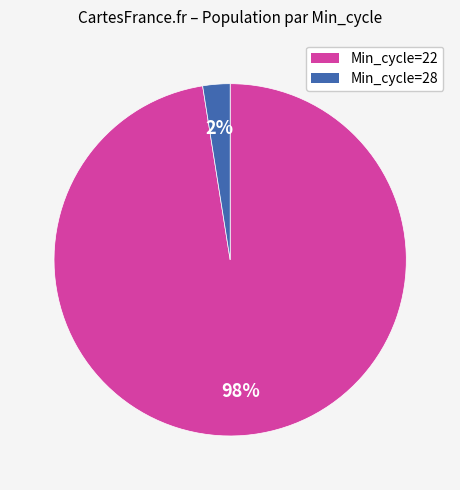

Is there any slice that represents more than half of the pie?

Yes